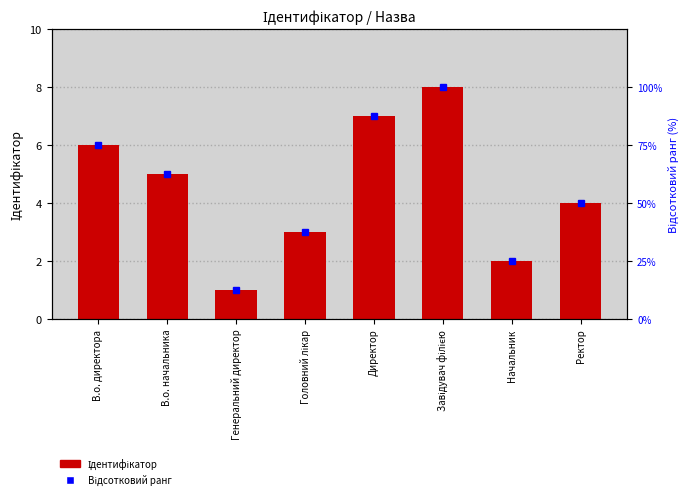

What are all the series names shown in the legend?

Ідентифікатор, Відсотковий ранг